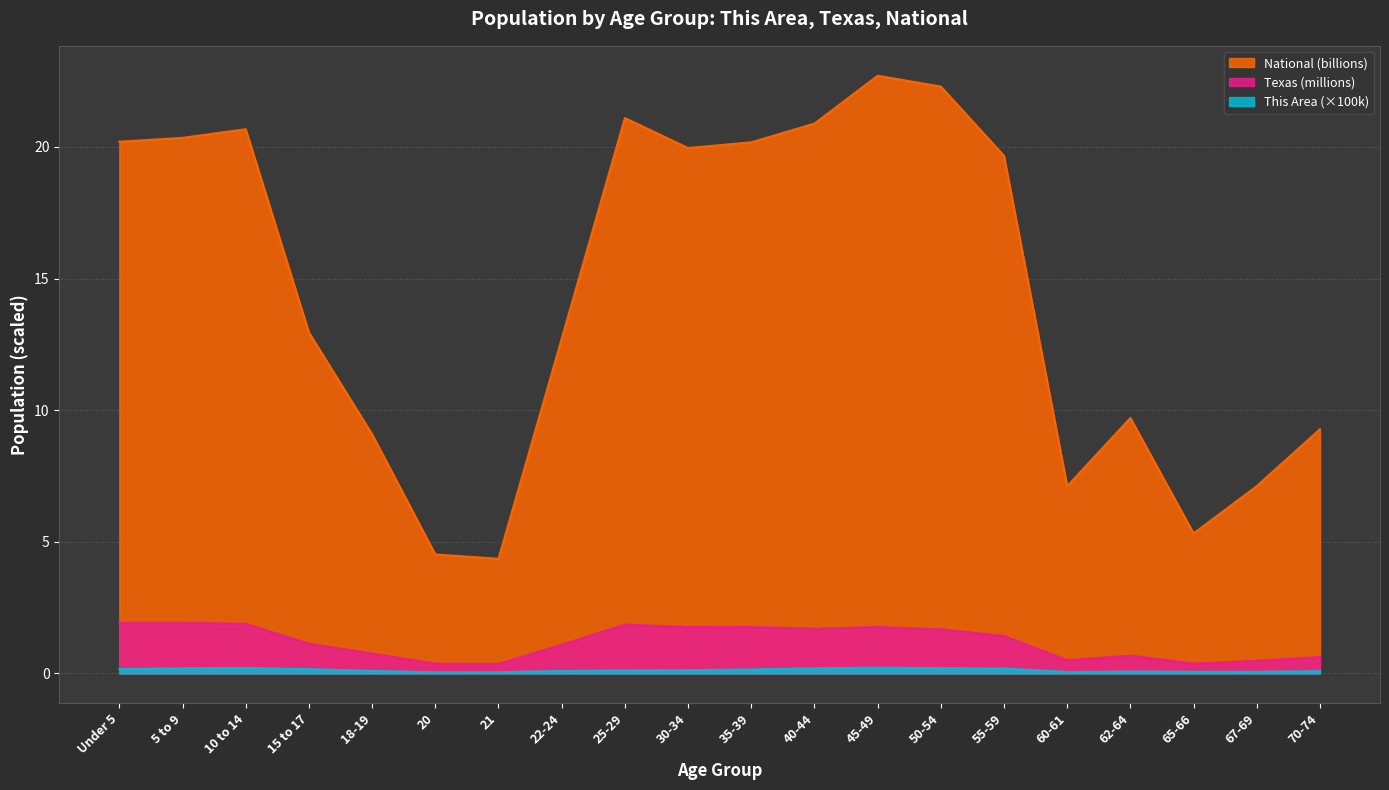

What is the difference between the maximum and second lowest values in the Texas series?

1.6